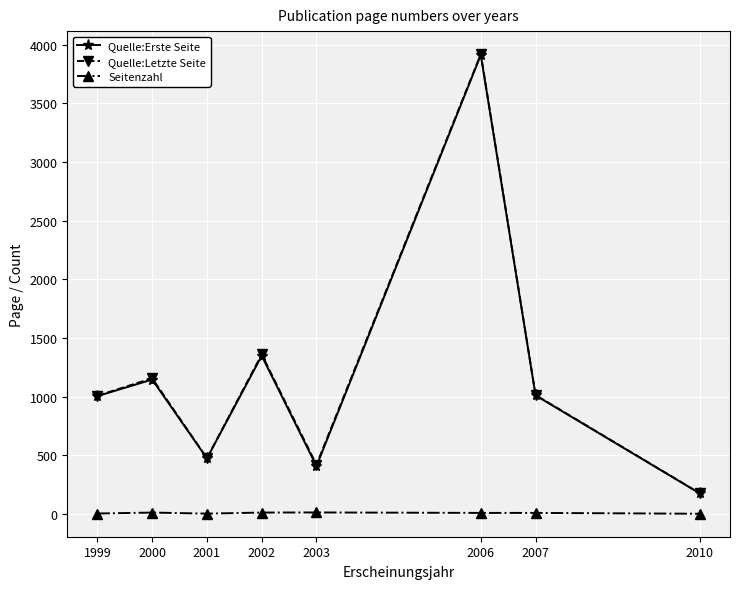

How many data points does each series have?

8